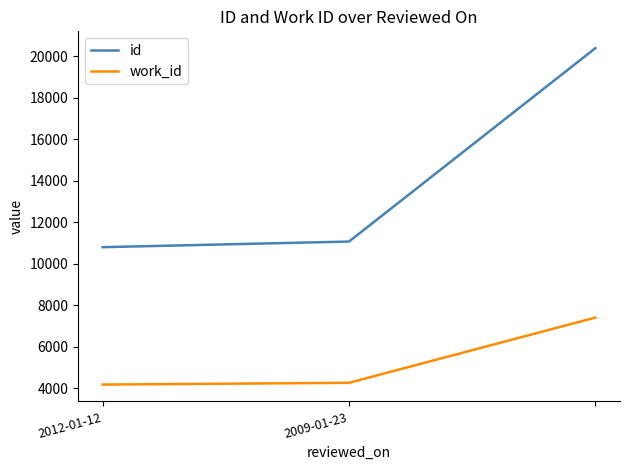

How many lines are shown in the chart?

2